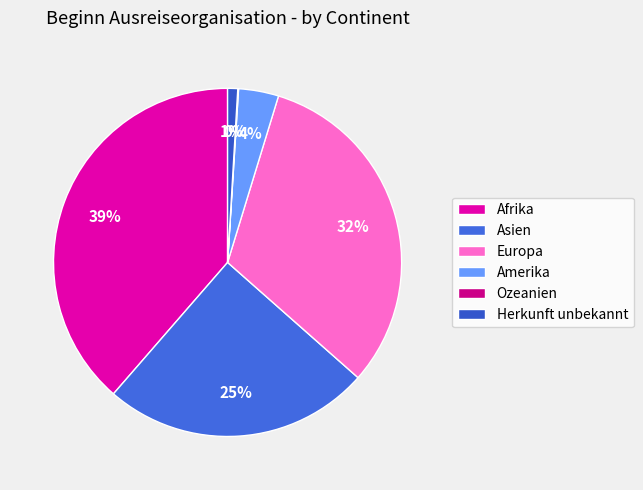

To the nearest percent, what is the difference between the Ozeanien and Afrika slice percentages?

39%